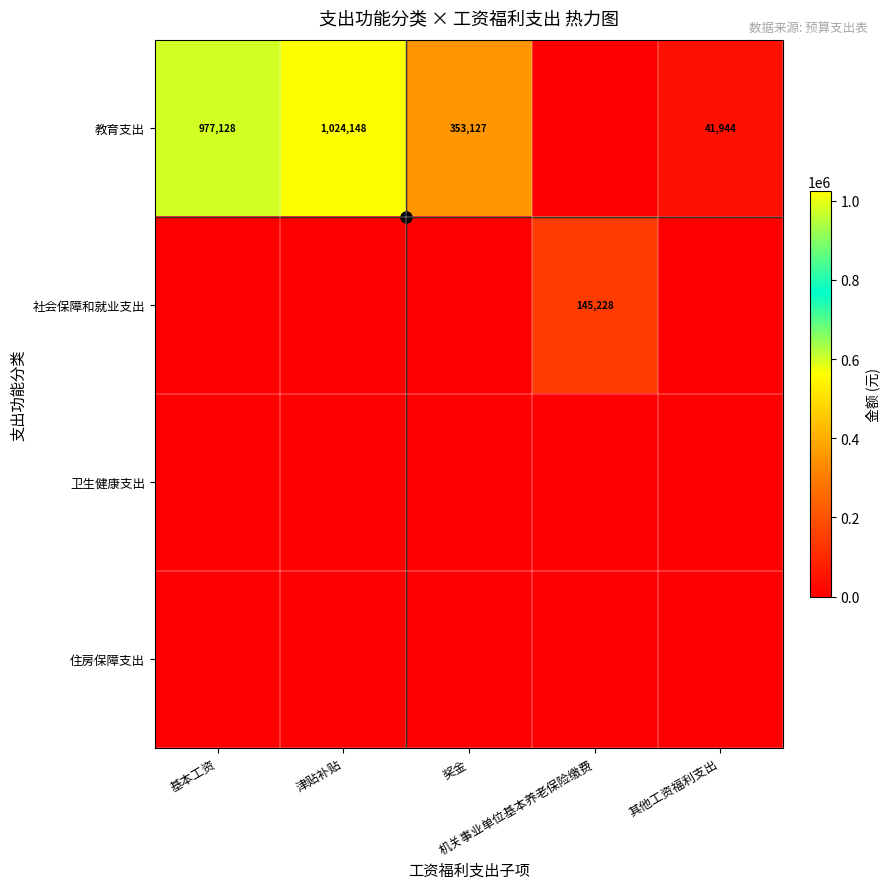

Rank the categories by 教育支出 value from highest to lowest.

津贴补贴, 基本工资, 奖金, 其他工资福利支出, 机关事业单位基本养老保险缴费